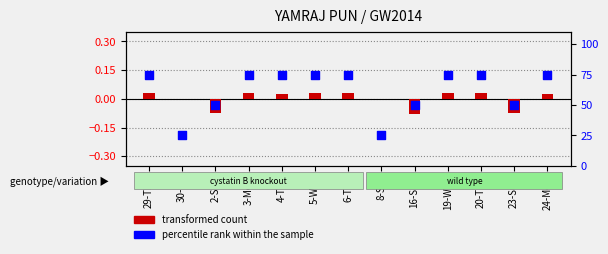

What is the ratio of the value at 16-Sun to the value at 19-Wed?

0.7